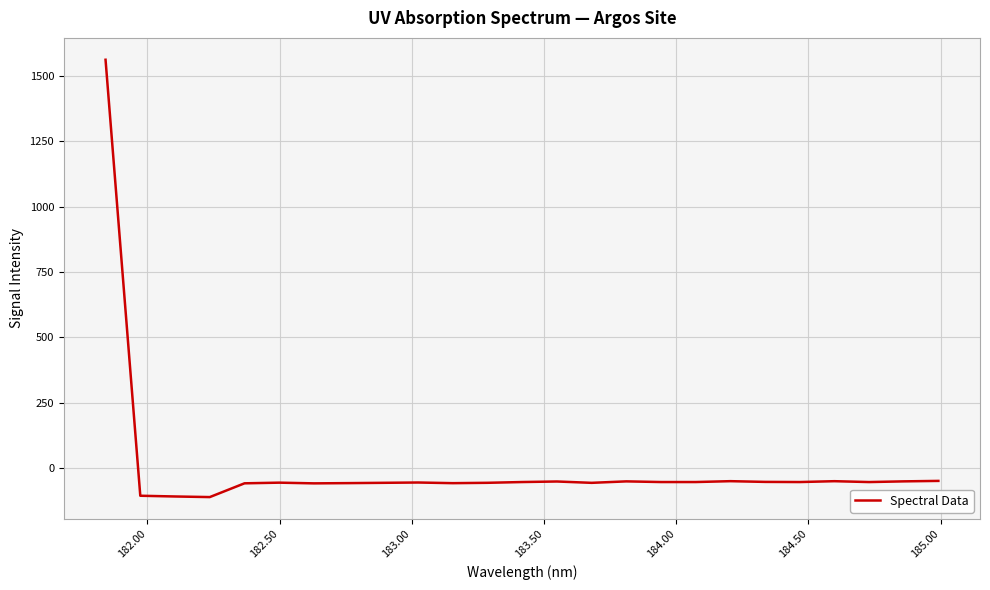

What is the smallest value displayed?

-110.9